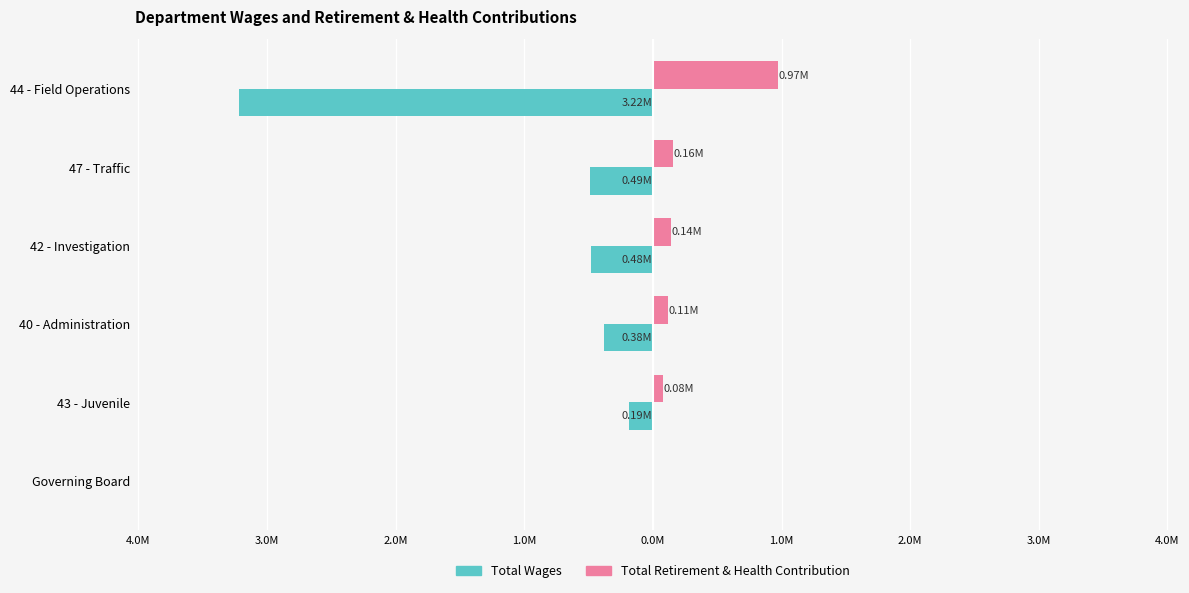

What is the difference between the maximum and minimum values in the Total Wages series?

3220984